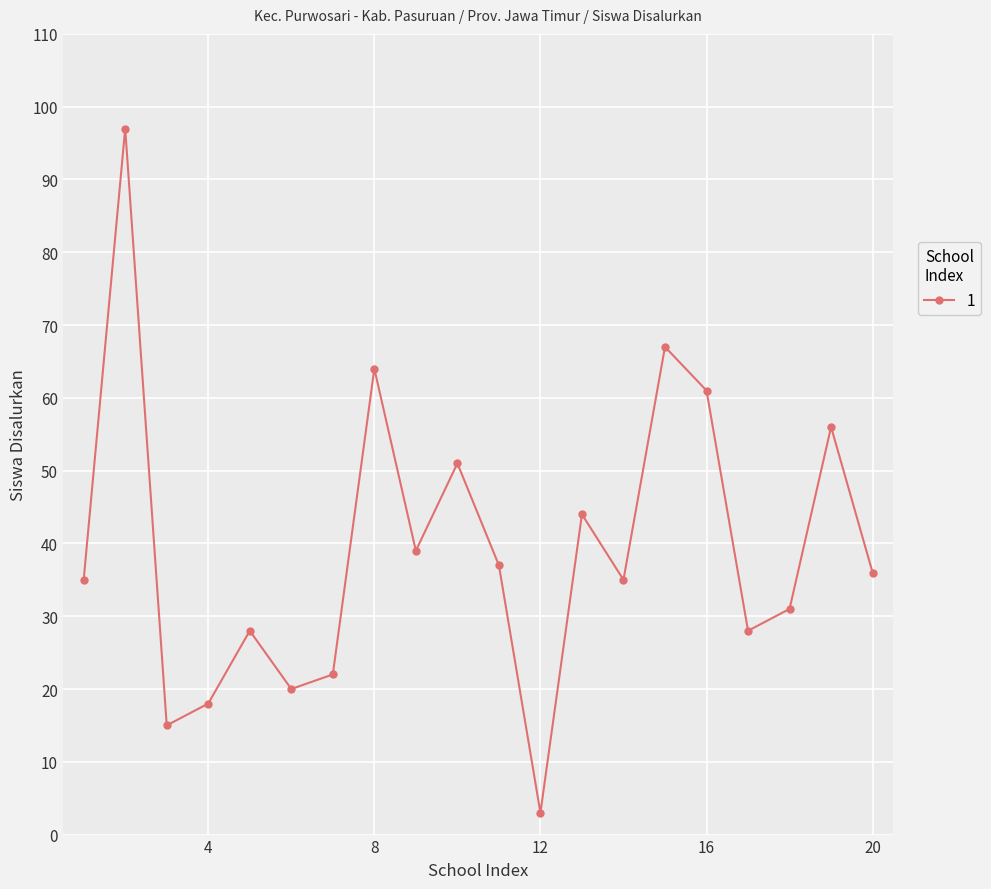

What is the value of the 7th point from the left?

22